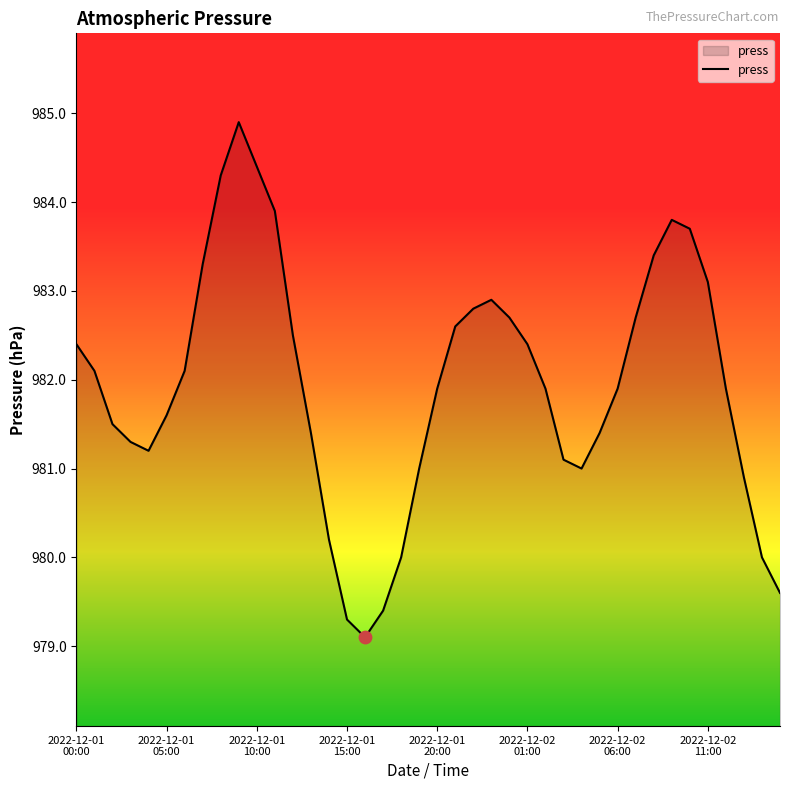

What is the difference between the maximum and minimum values?

5.8